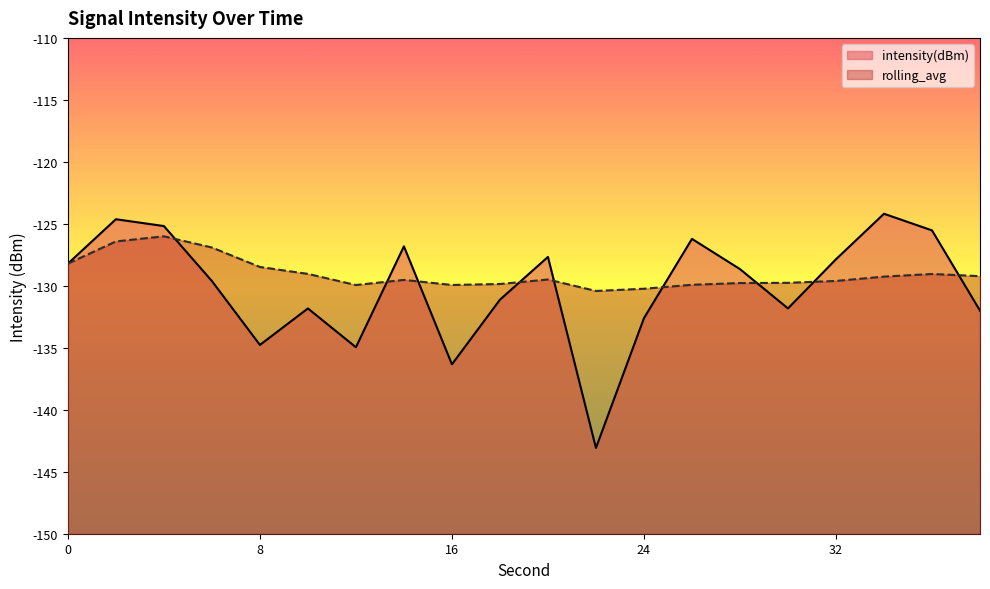

What is the value of the intensity(dBm) point at the 1st from the left?

-128.2